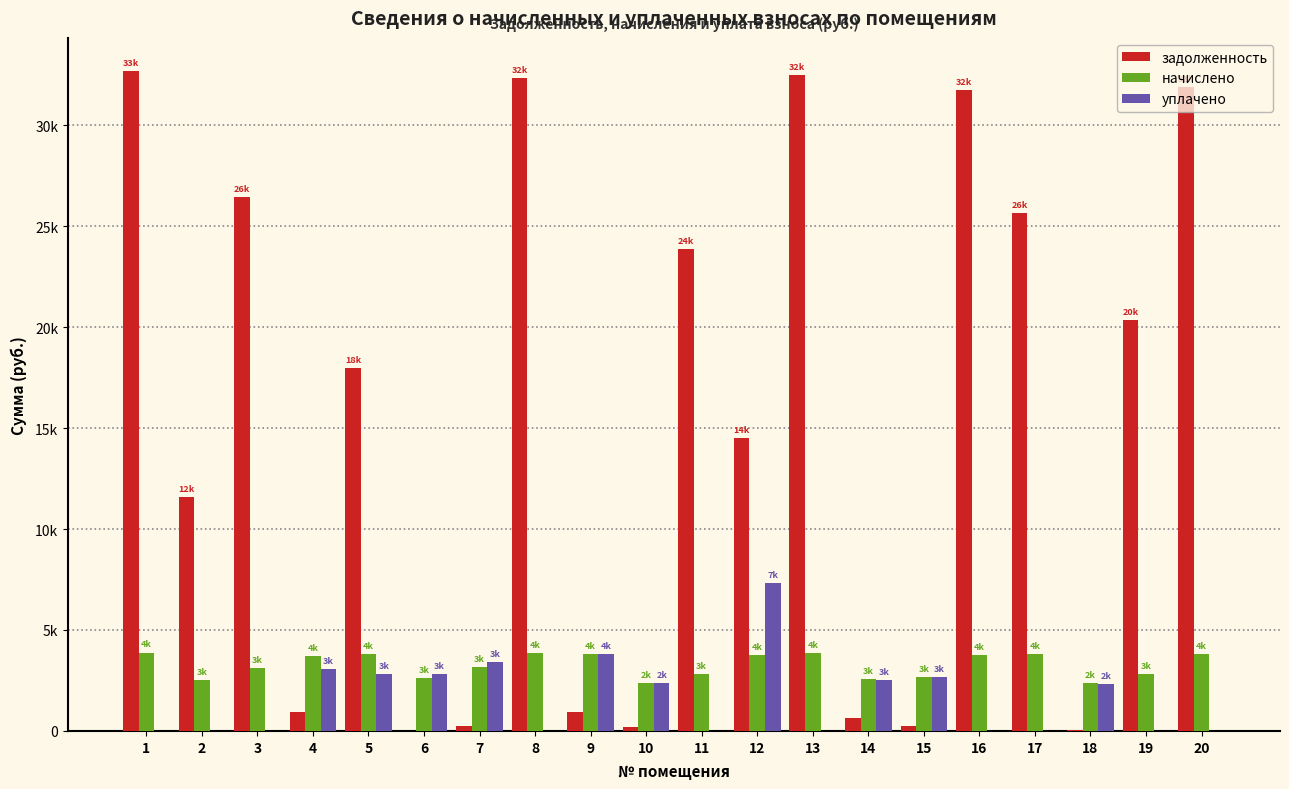

What are all the series names shown in the legend?

задолженность, начислено, уплачено